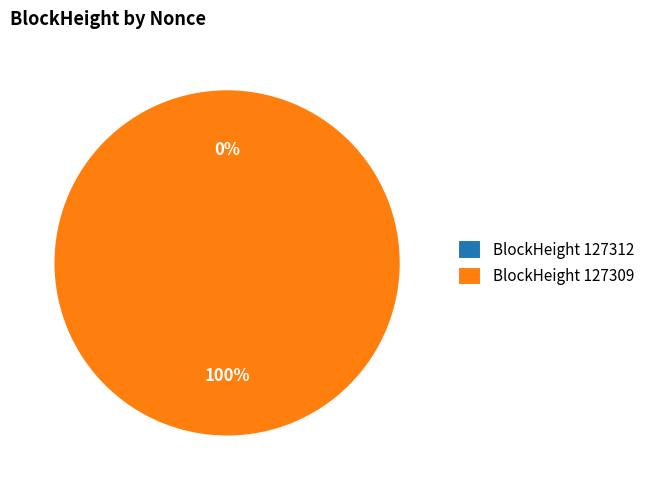

Which category has the smallest portion of the pie?

127312